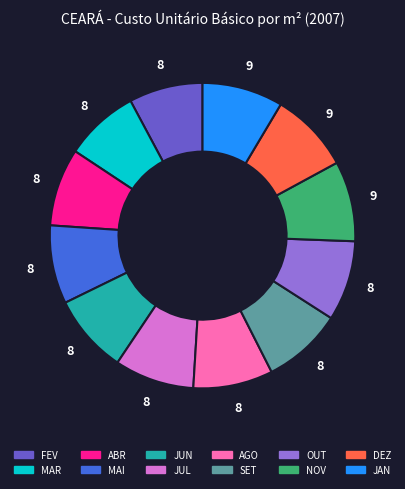

What is the ratio of the value at NOV to the value at FEV?

1.1